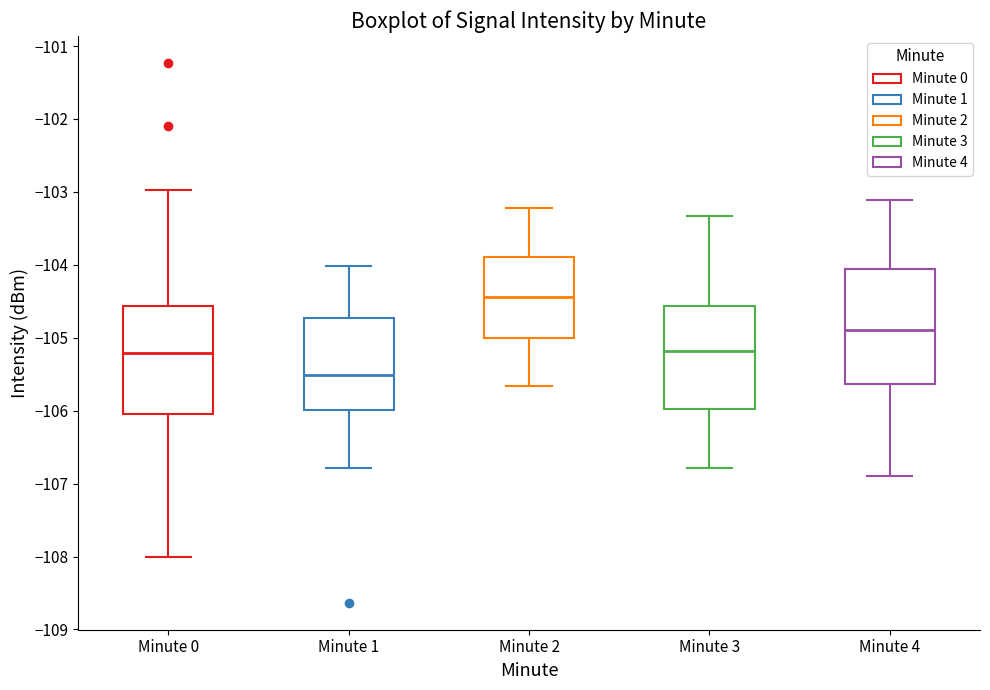

Which box's median line is the highest?

Minute 2